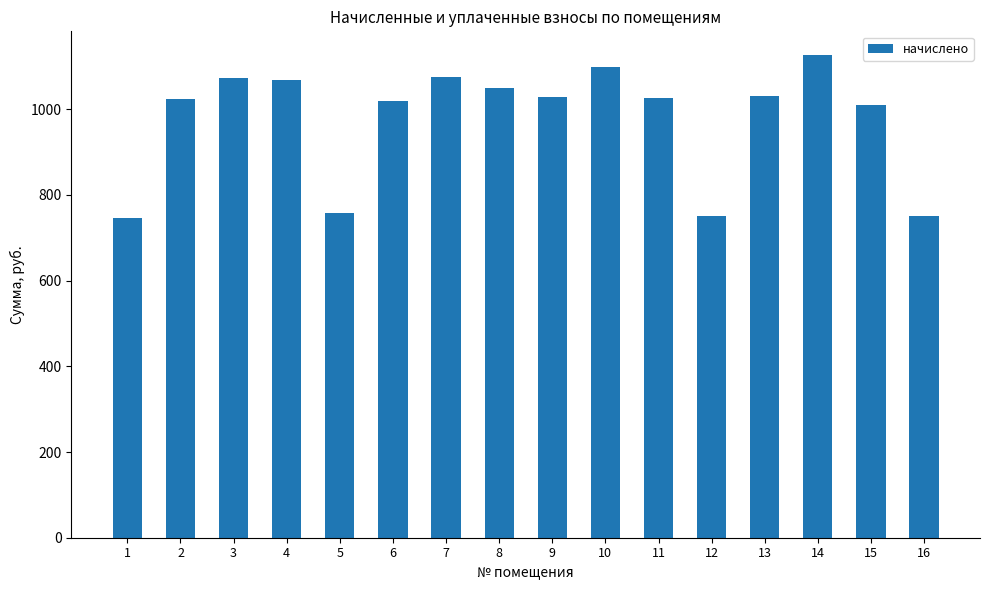

What is the difference between the maximum and minimum values?

380.2